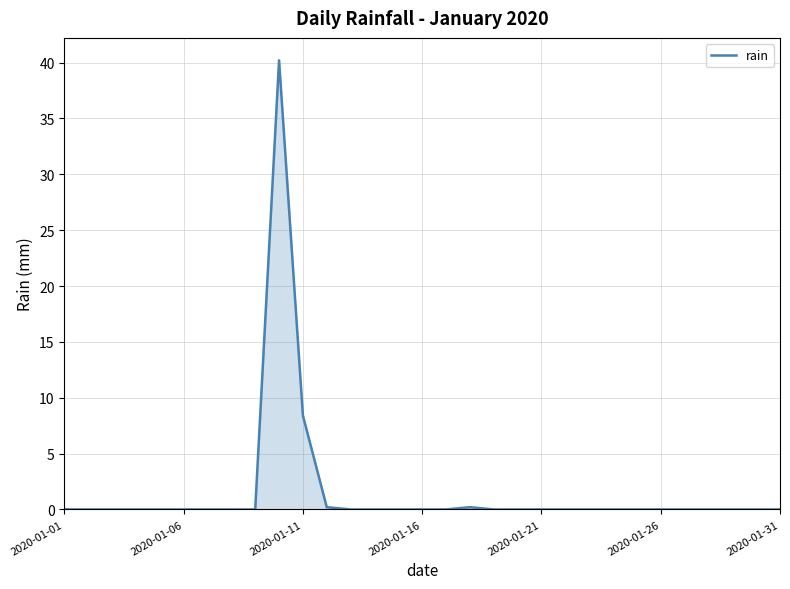

What is the greatest value displayed?

40.2